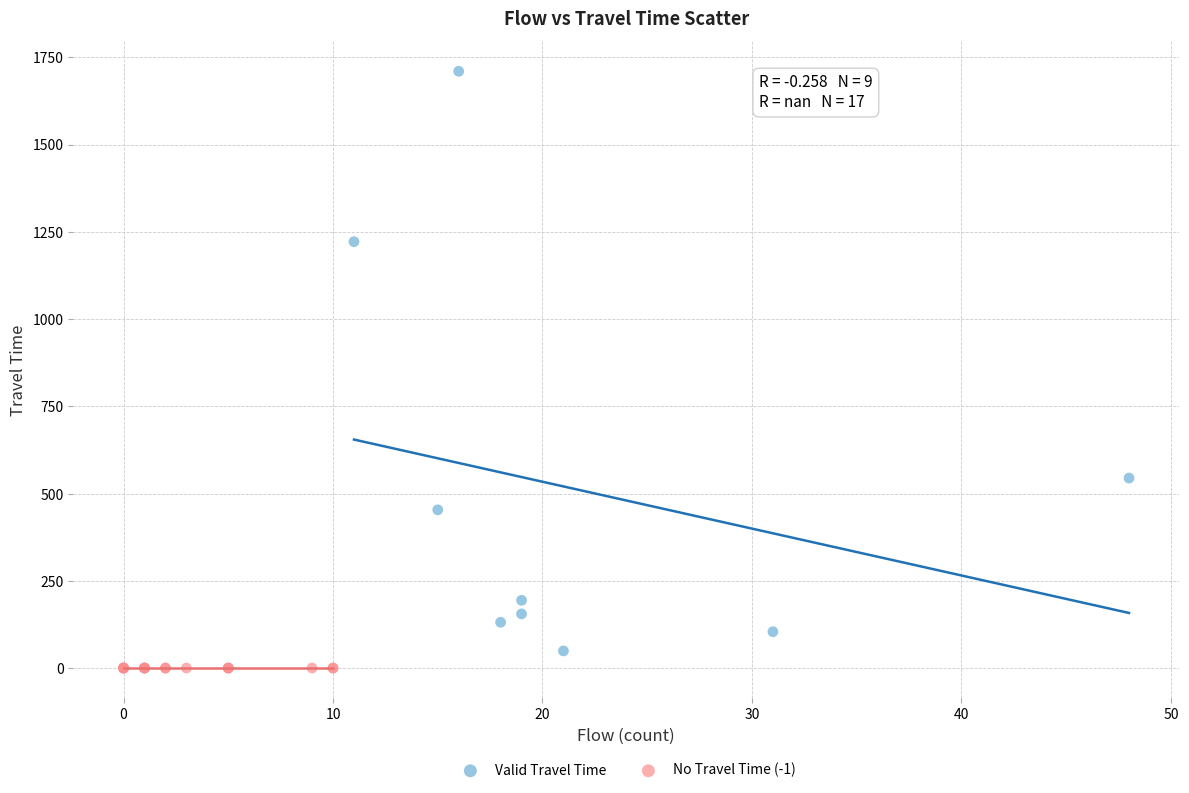

Which series contains the highest Y value?

Valid Travel Time